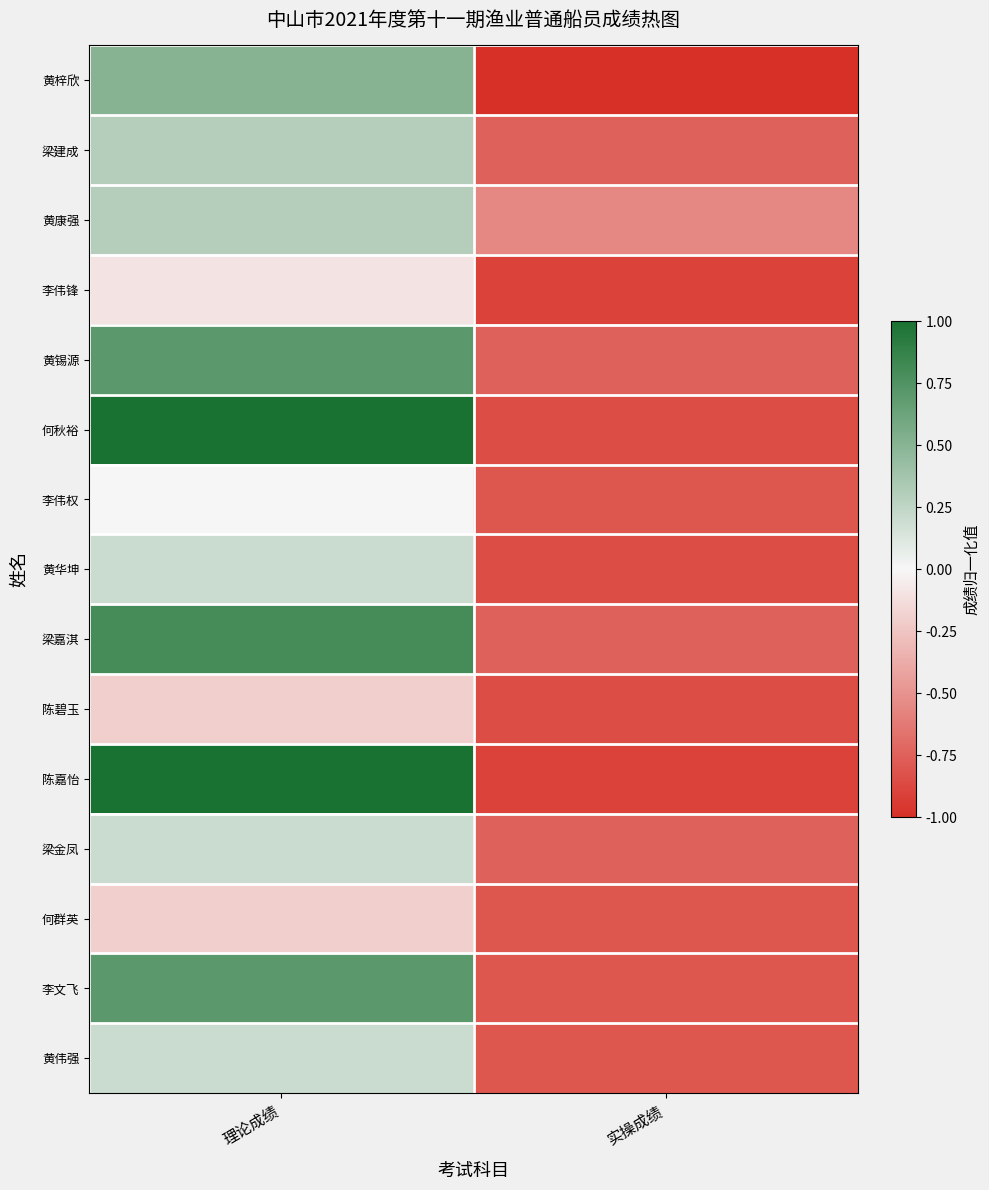

Rank the series at 理论成绩 from highest to lowest value.

何秋裕, 陈嘉怡, 梁嘉淇, 黄锡源, 李文飞, 黄梓欣, 梁建成, 黄康强, 黄华坤, 梁金凤, 黄伟强, 李伟权, 李伟锋, 陈碧玉, 何群英